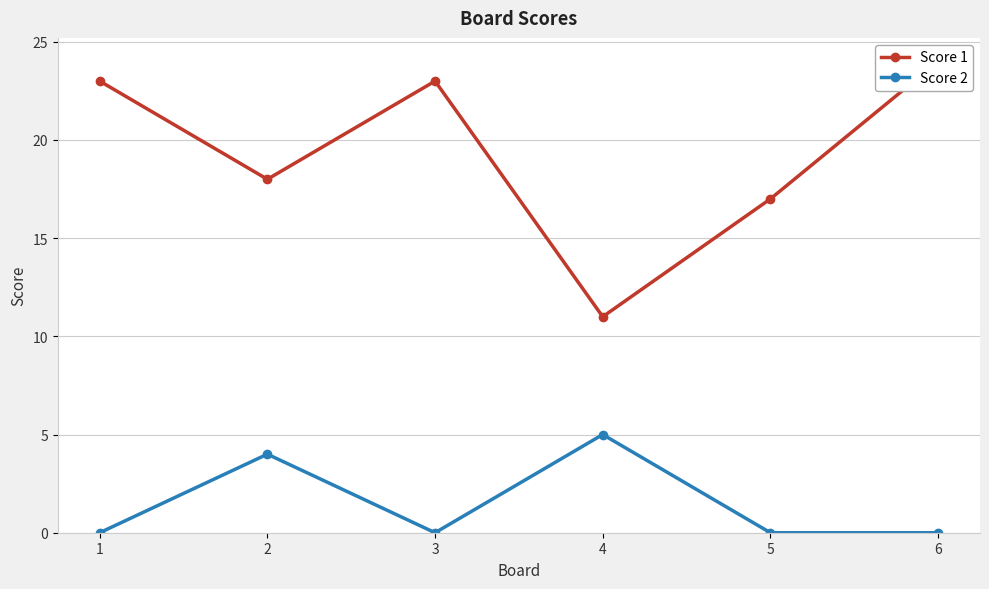

Reading right to left, transcribe all the data shown in this chart.

Score 1: 6=24	5=17	4=11	3=23	2=18	1=23
Score 2: 6=0	5=0	4=5	3=0	2=4	1=0